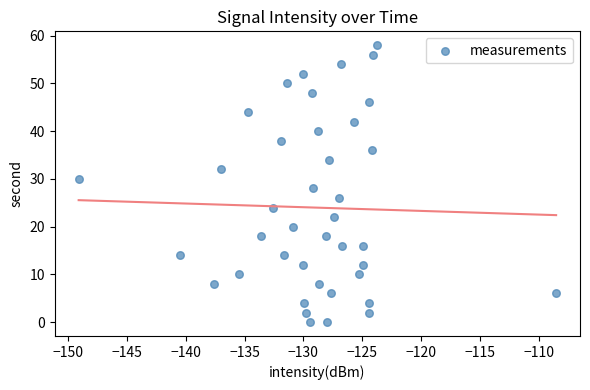

What is the range of Y values (max minus min)?

58